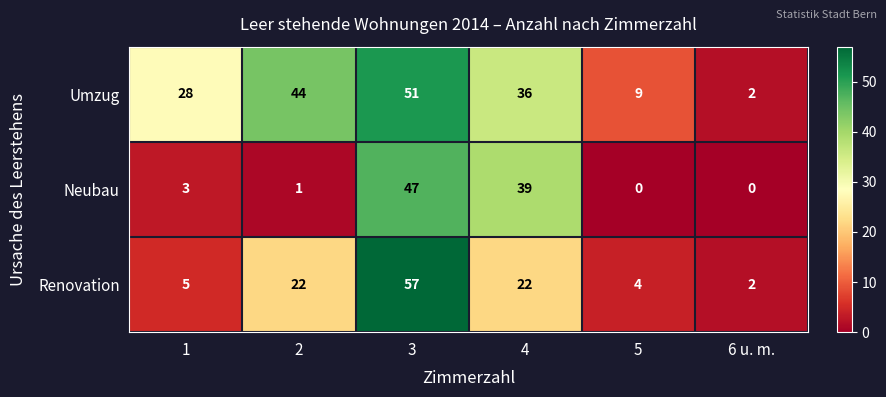

Rank the series at 5 from lowest to highest value.

Neubau, Renovation, Umzug